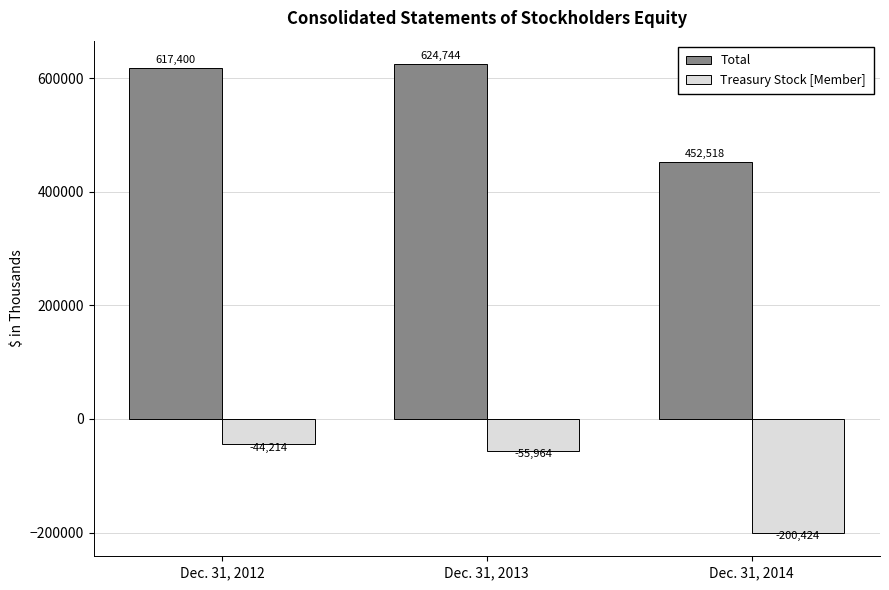

The value of Total at Dec. 31, 2014 is 250307. True or false?

False